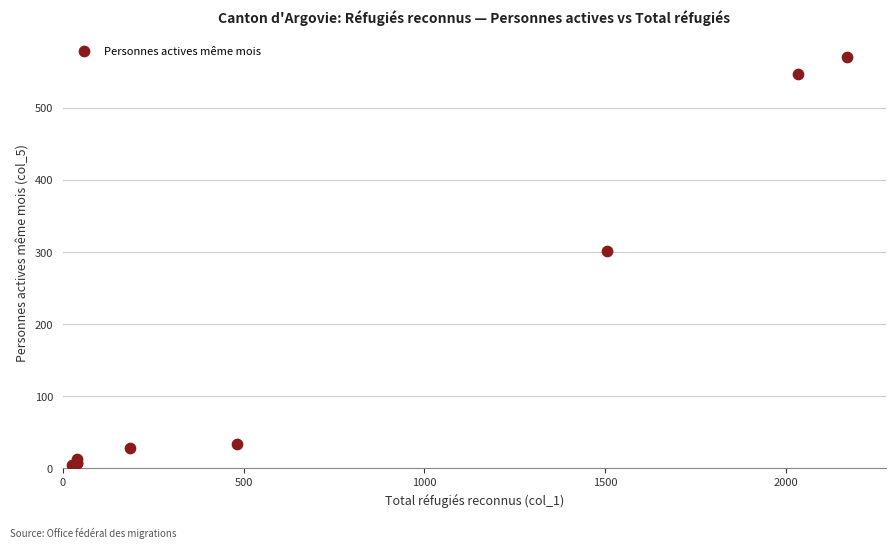

What Y value in the scatter plot is closest to 287?

302